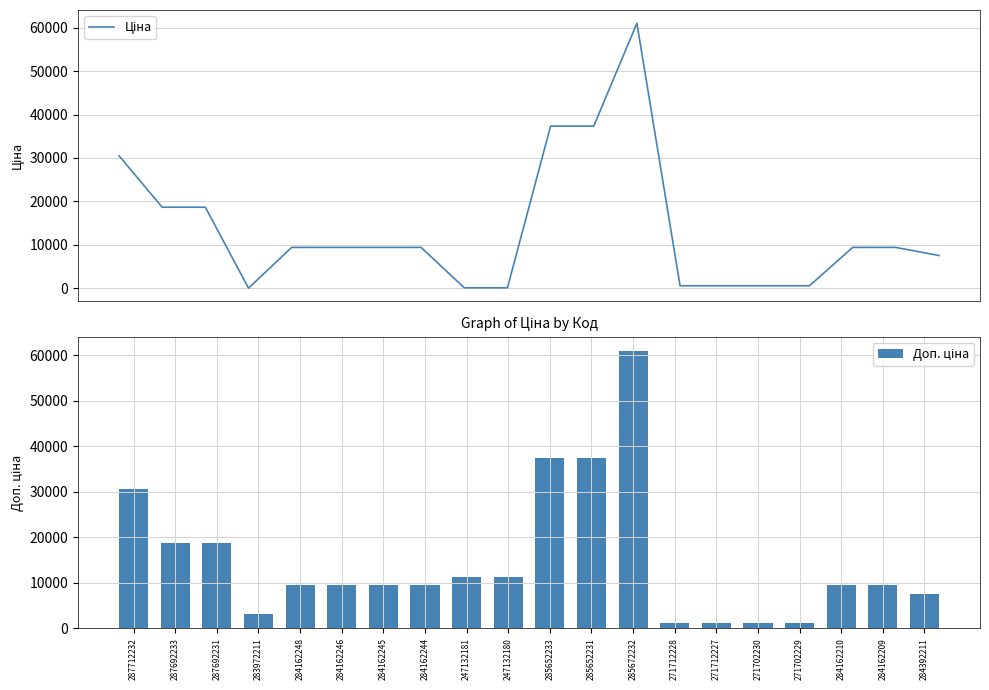

What is the spread (max minus min) of values at 283972211?

3172.9